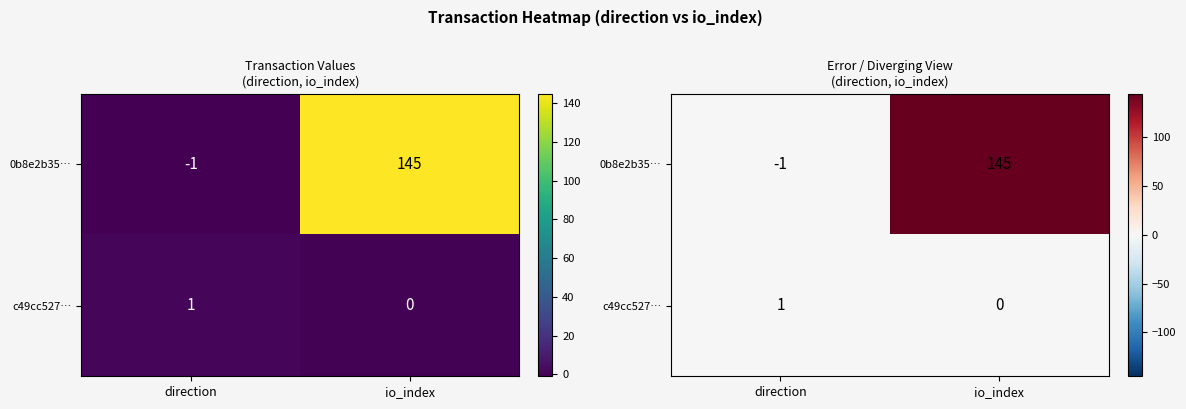

What is the lowest value of the 0b8e2b35… series?

-1